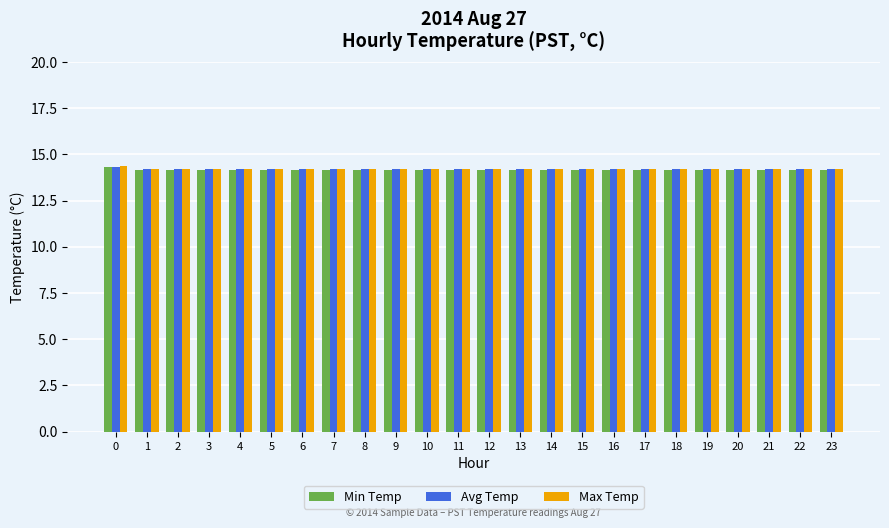

What is the sum of the Max Temp values at 6 and 8?

28.4